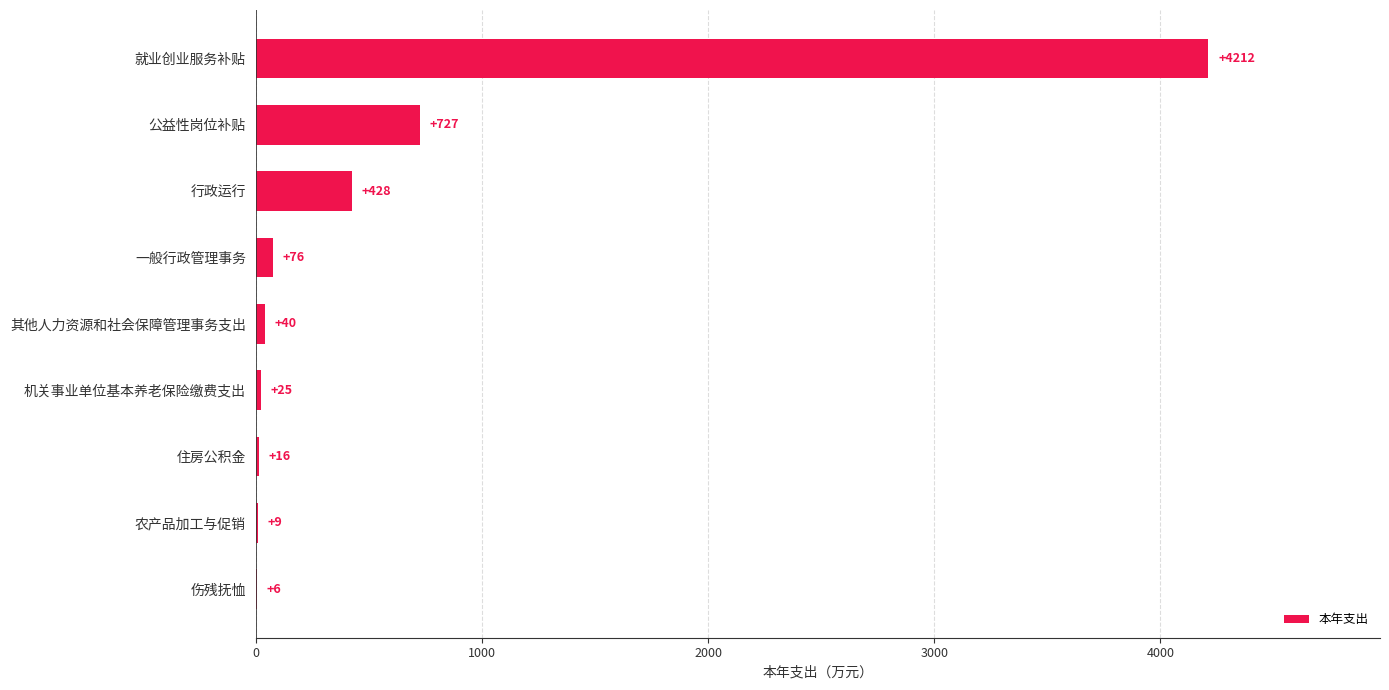

Between 住房公积金 and 农产品加工与促销, which is larger?

住房公积金